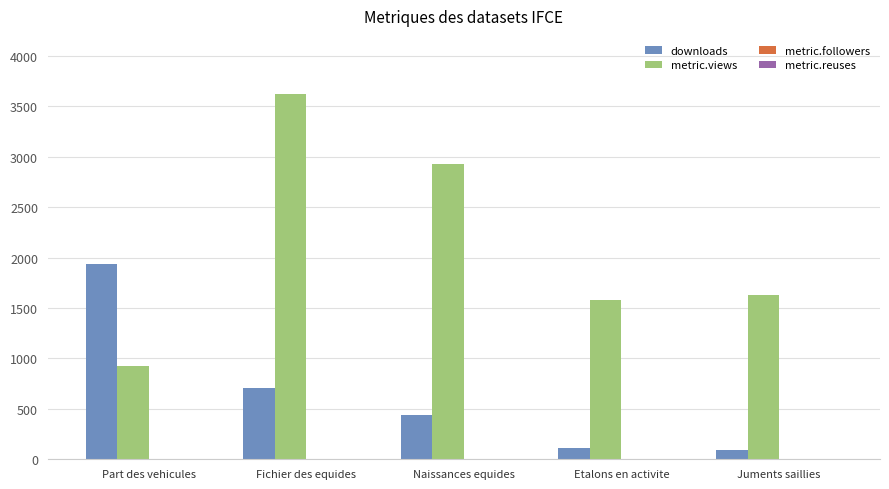

Where is downloads nearest to the value 1016?

Fichier des equides